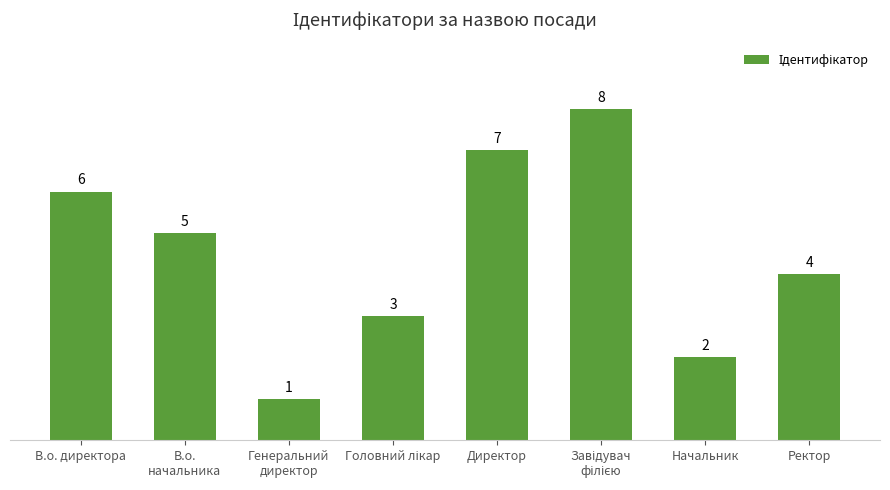

What is the difference between the values at В.о. директора and В.о.
начальника?

1